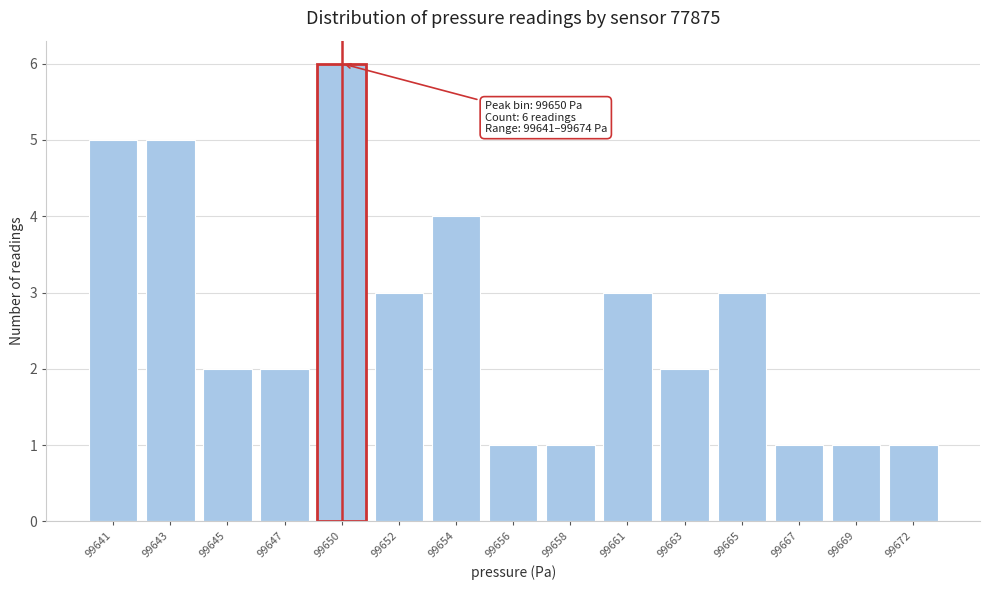

Reading left to right, what are all the values shown in this chart?

99641=5	99643=5	99645=2	99647=2	99650=6	99652=3	99654=4	99656=1	99658=1	99661=3	99663=2	99665=3	99667=1	99669=1	99672=1